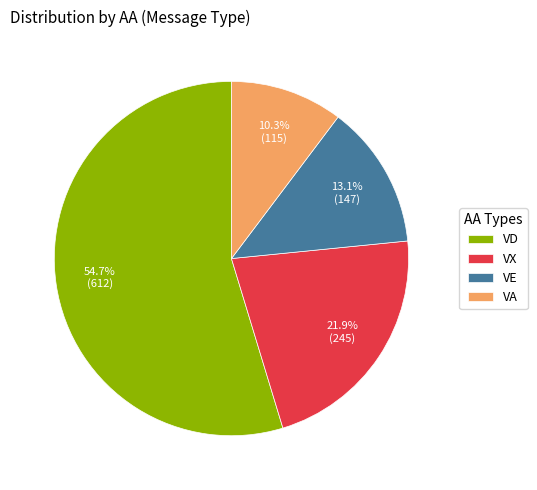

What percentage do VX and VD together represent?

76.6%